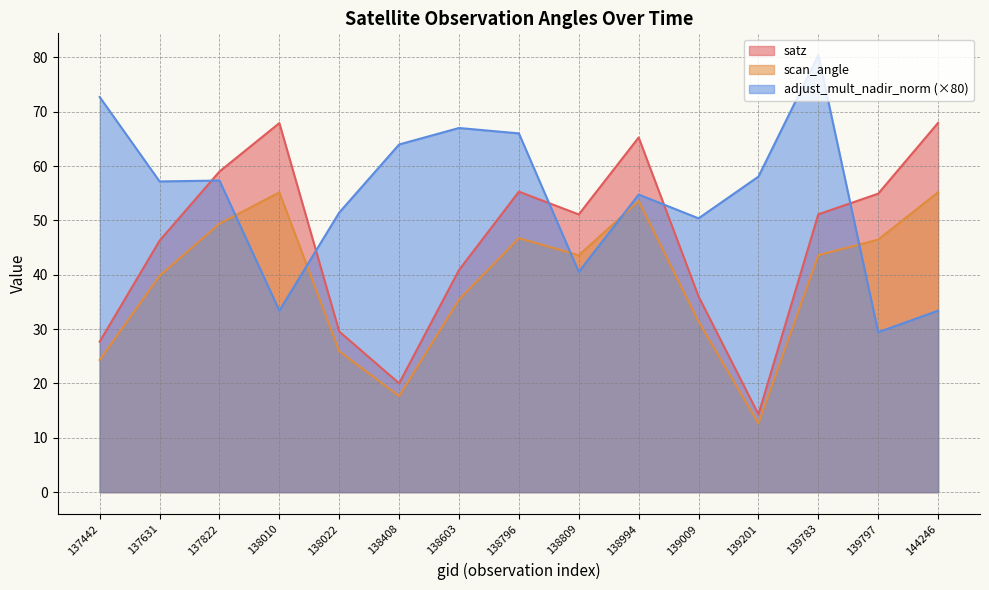

Reading left to right, transcribe all the data shown in this chart.

satz: 137442=27.7	137631=46.3	137822=59.0	138010=67.9	138022=29.6	138408=20.0	138603=40.9	138796=55.3	138809=51.1	138994=65.3	139009=36.0	139201=14.3	139783=51.1	139797=54.9	144246=68.0
scan_angle: 137442=24.3	137631=39.8	137822=49.4	138010=55.2	138022=25.9	138408=17.7	138603=35.4	138796=46.7	138809=43.6	138994=53.6	139009=31.4	139201=12.7	139783=43.6	139797=46.5	144246=55.2
adjust_mult_nadir_norm: 137442=72.7	137631=57.2	137822=57.3	138010=33.4	138022=51.5	138408=64.0	138603=67.0	138796=66.0	138809=40.5	138994=54.8	139009=50.4	139201=58.1	139783=80.4	139797=29.4	144246=33.4